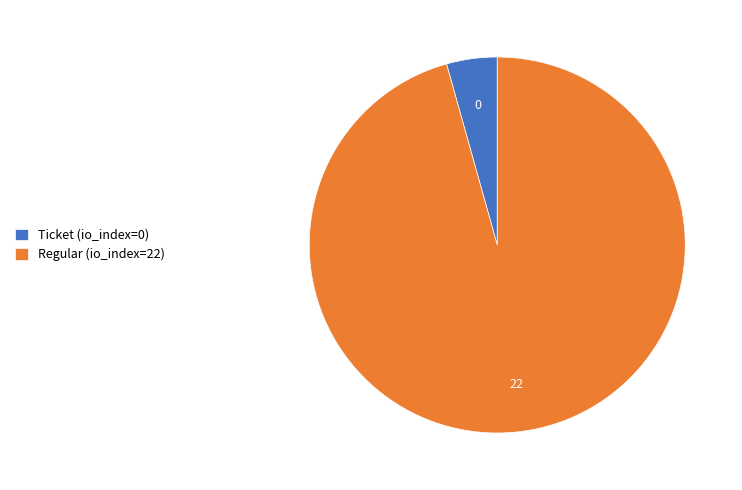

Combined, do Ticket (io_index=0) and Regular (io_index=22) account for over 50%?

Yes